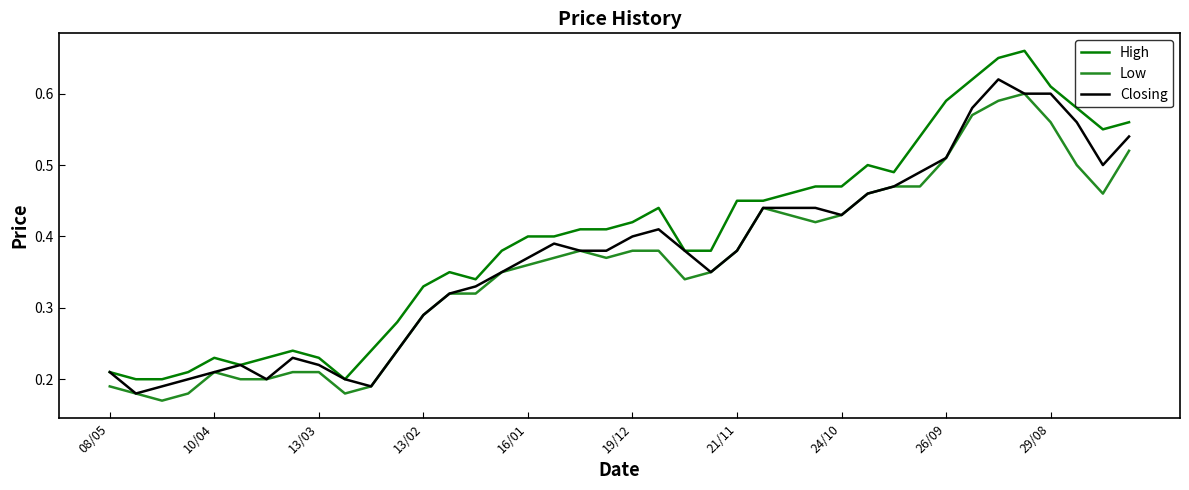

Which series has the largest range (max minus min)?

High